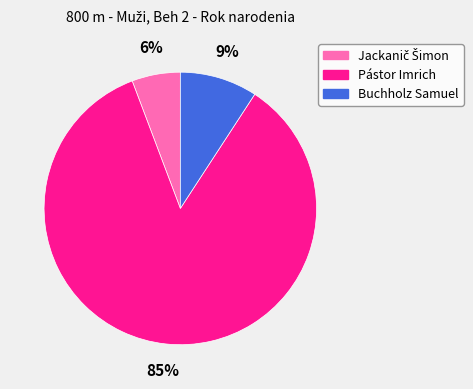

Which has a higher value, Pástor Imrich or Buchholz Samuel?

Pástor Imrich